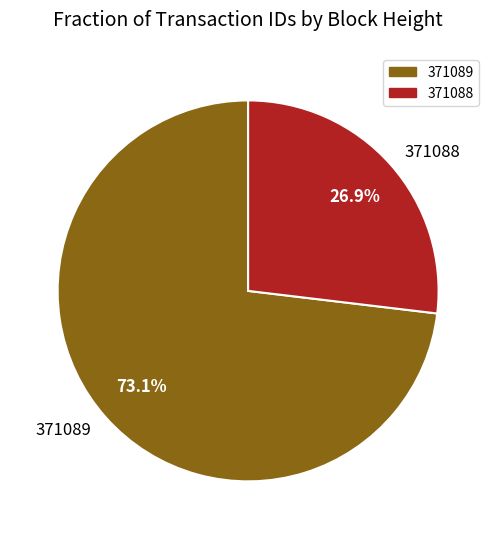

Is it true that 371089 is 73% of the pie?

True